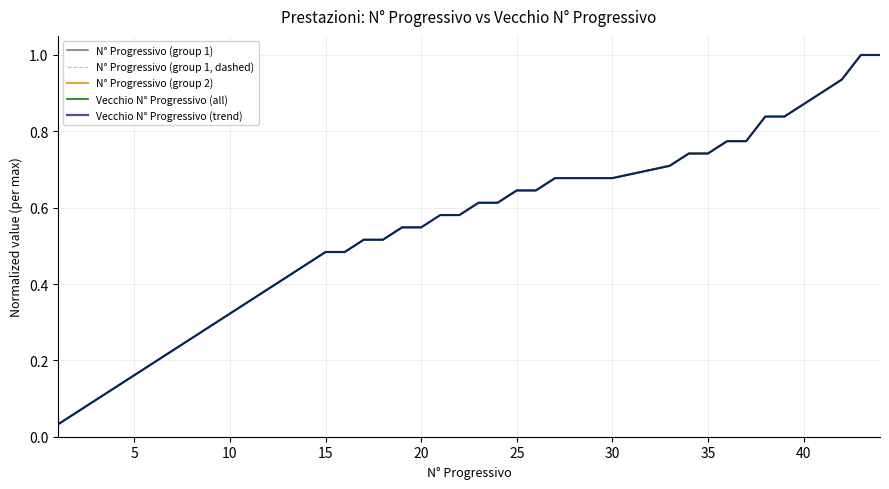

Is it true that VECCHIO N°PROGRESSIVO equals 0.7 at 27?

True